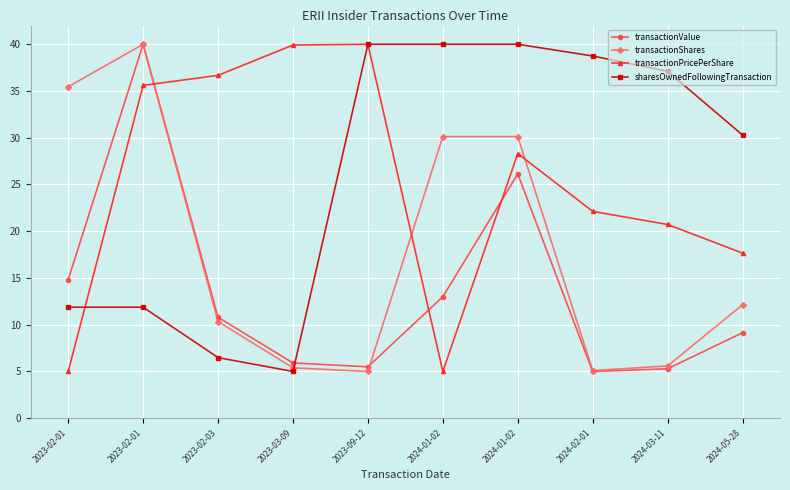

Rank the series at 2024-03-11 from lowest to highest value.

transactionValue, transactionShares, transactionPricePerShare, sharesOwnedFollowingTransaction